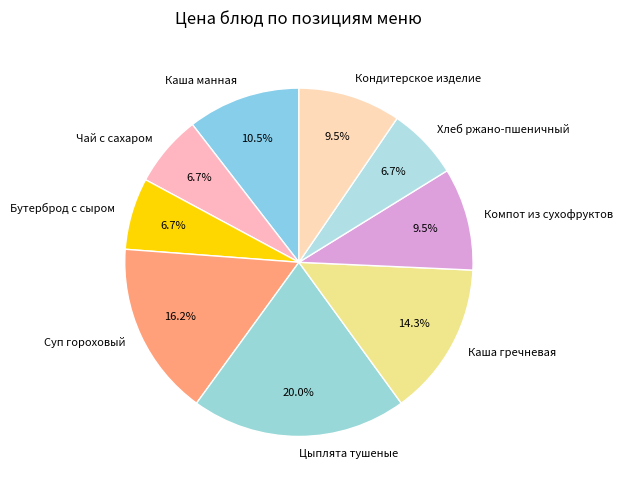

What is the ratio of the value at Суп гороховый to the value at Чай с сахаром?

2.4